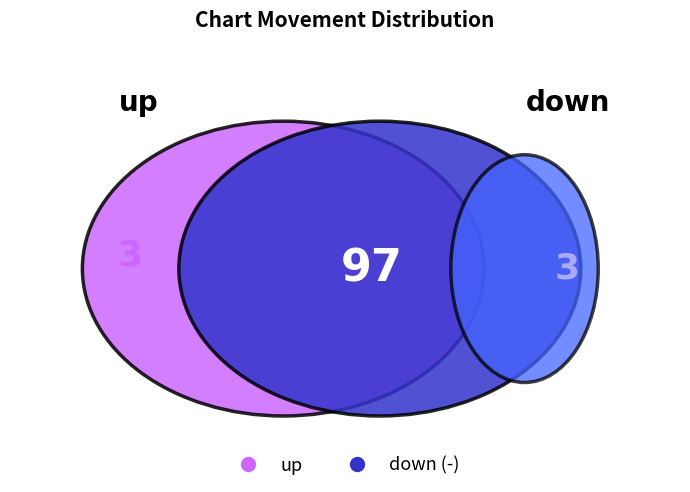

Which category accounts for the majority?

down (-)